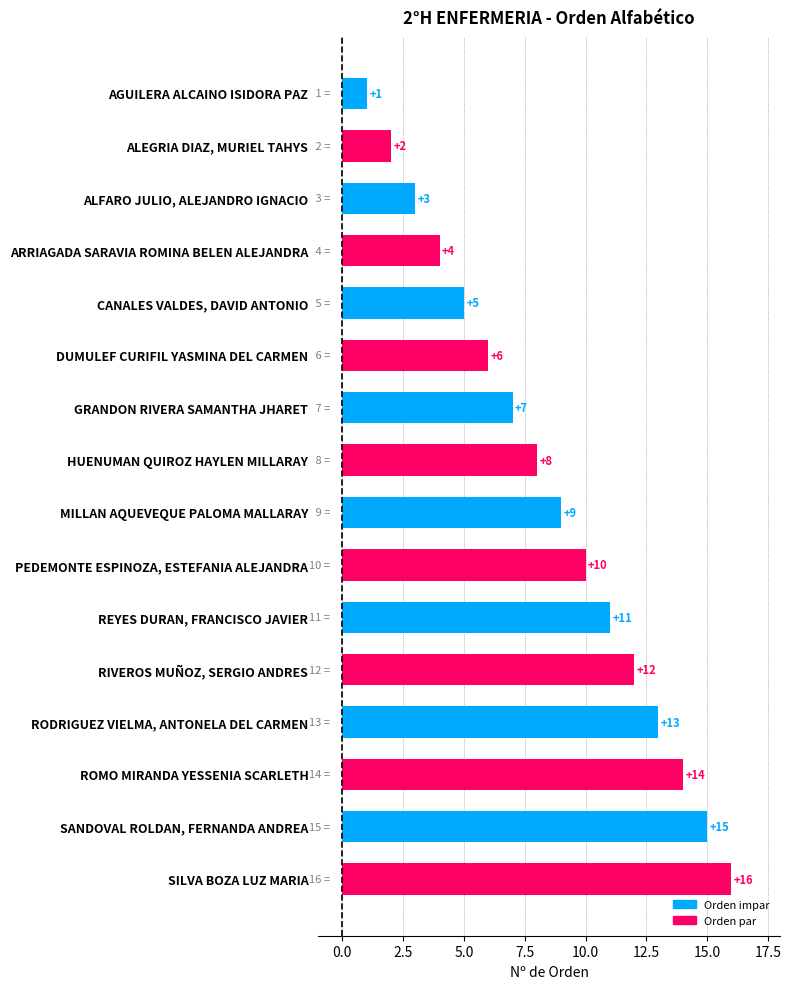

At which label is the value closest to 8?

HUENUMAN QUIROZ HAYLEN MILLARAY